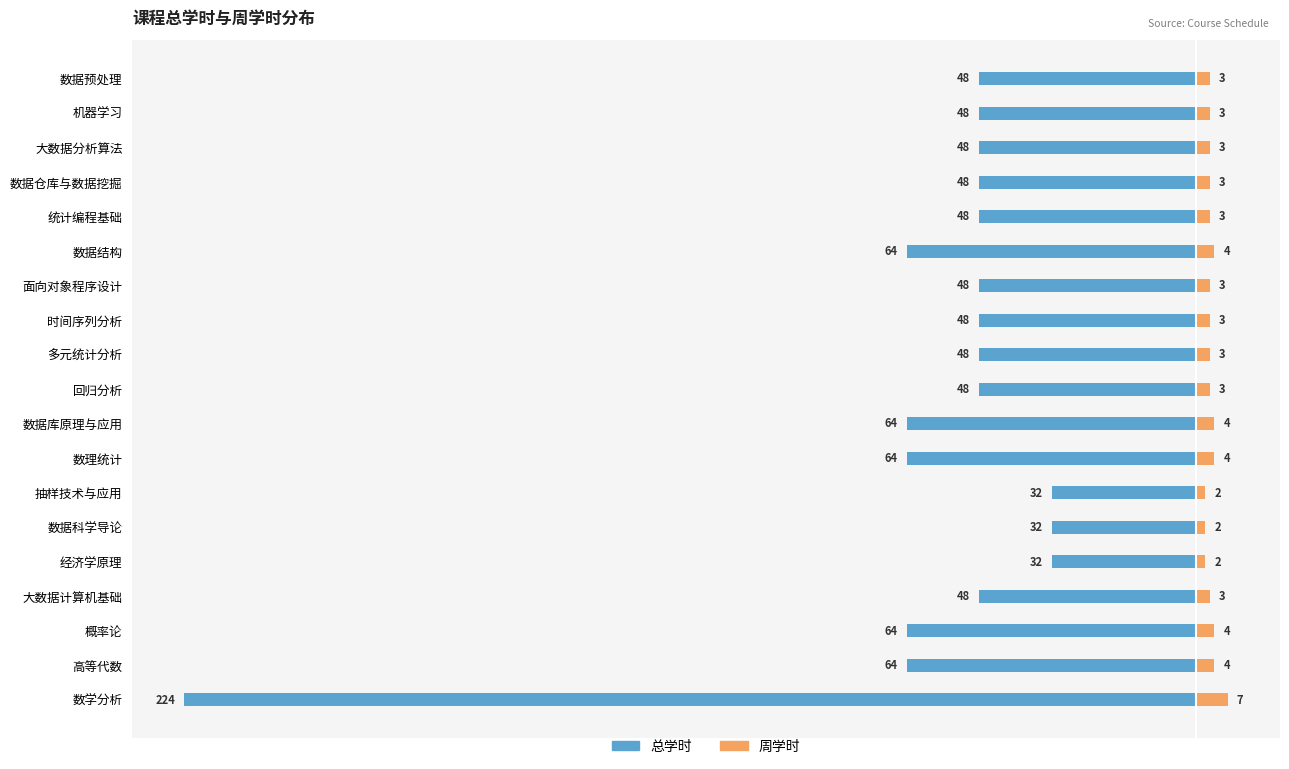

The 总学时 series shows -81 at 回归分析. True or false?

False